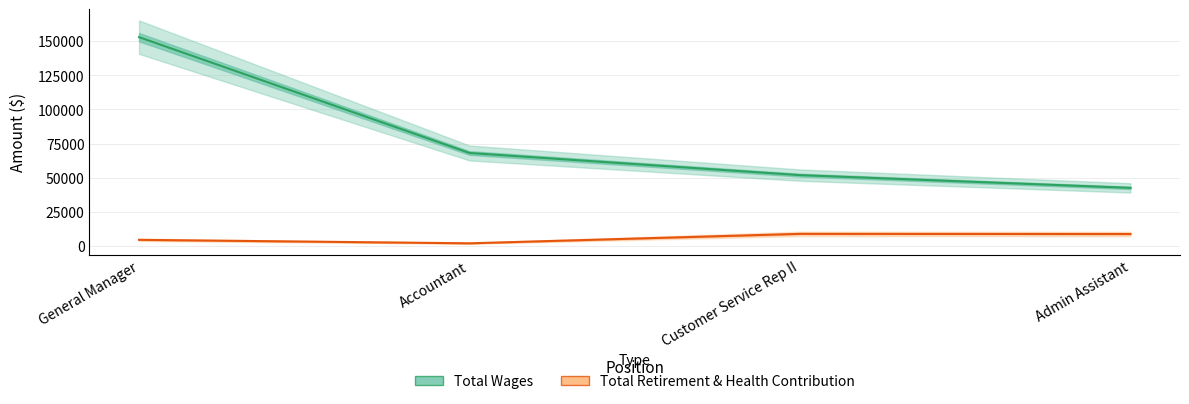

What is the sum of the Total Wages values at Customer Service Rep II and General Manager?

204872